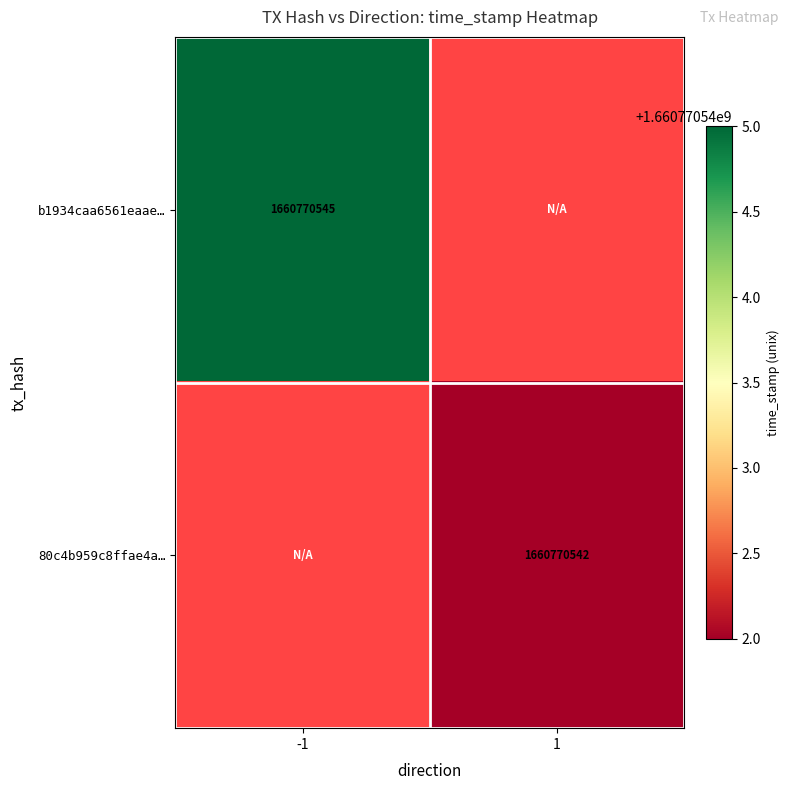

Which series changed the most between -1 and 1?

b1934caa6561eaaeef7bac042c51ba4f9e43b5b